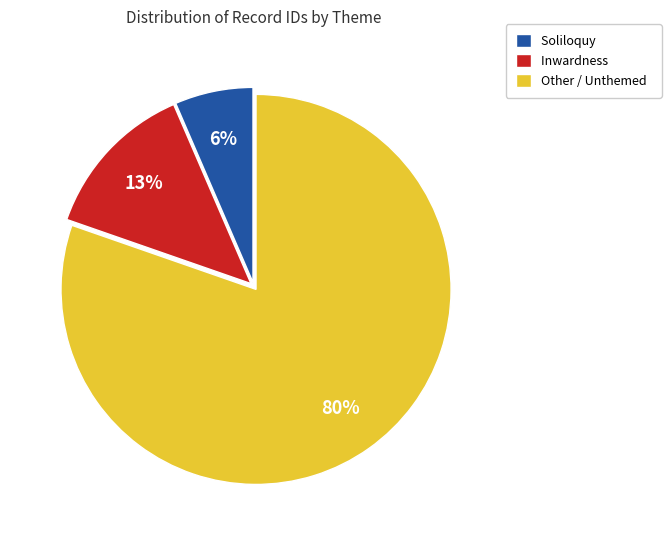

How many slices are in this pie chart?

3